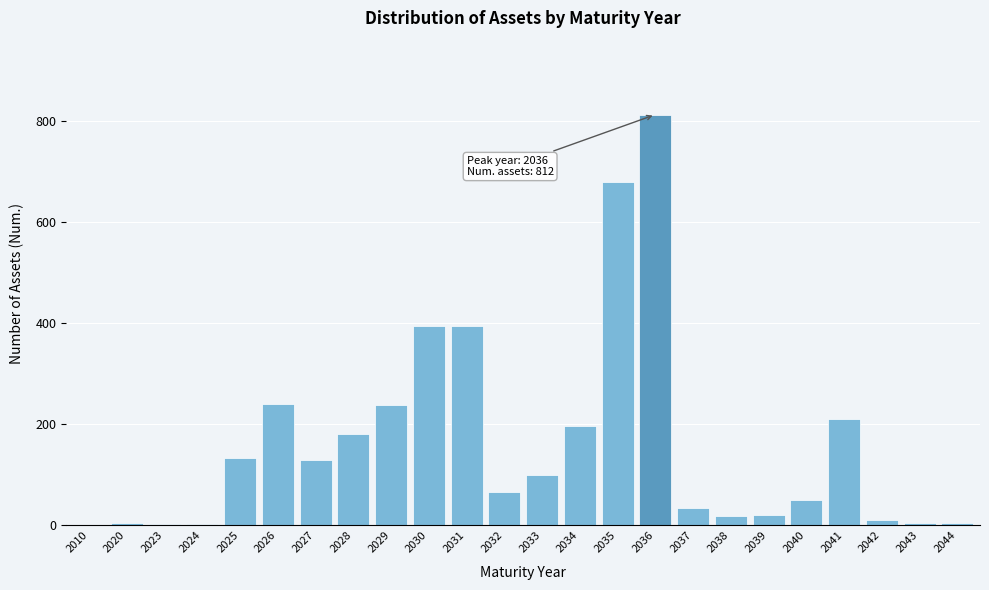

What is the change in value from 2032 to 2034?

+131